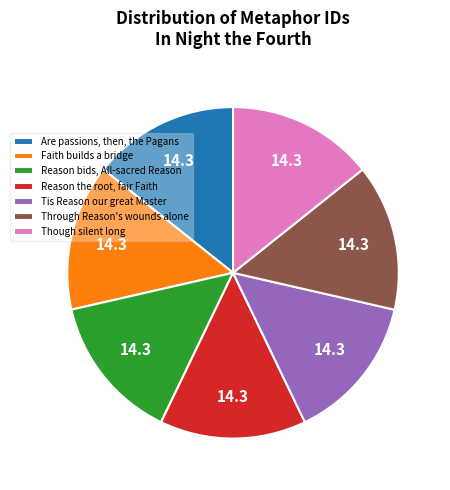

Does Tis Reason our great Master account for over 50% of the chart?

No